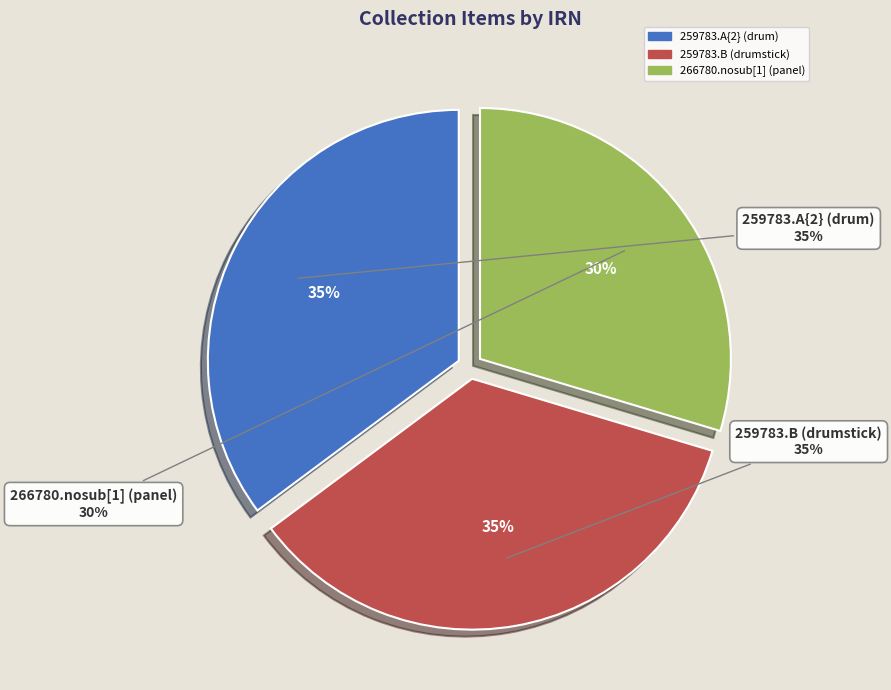

How many slices are in this pie chart?

3